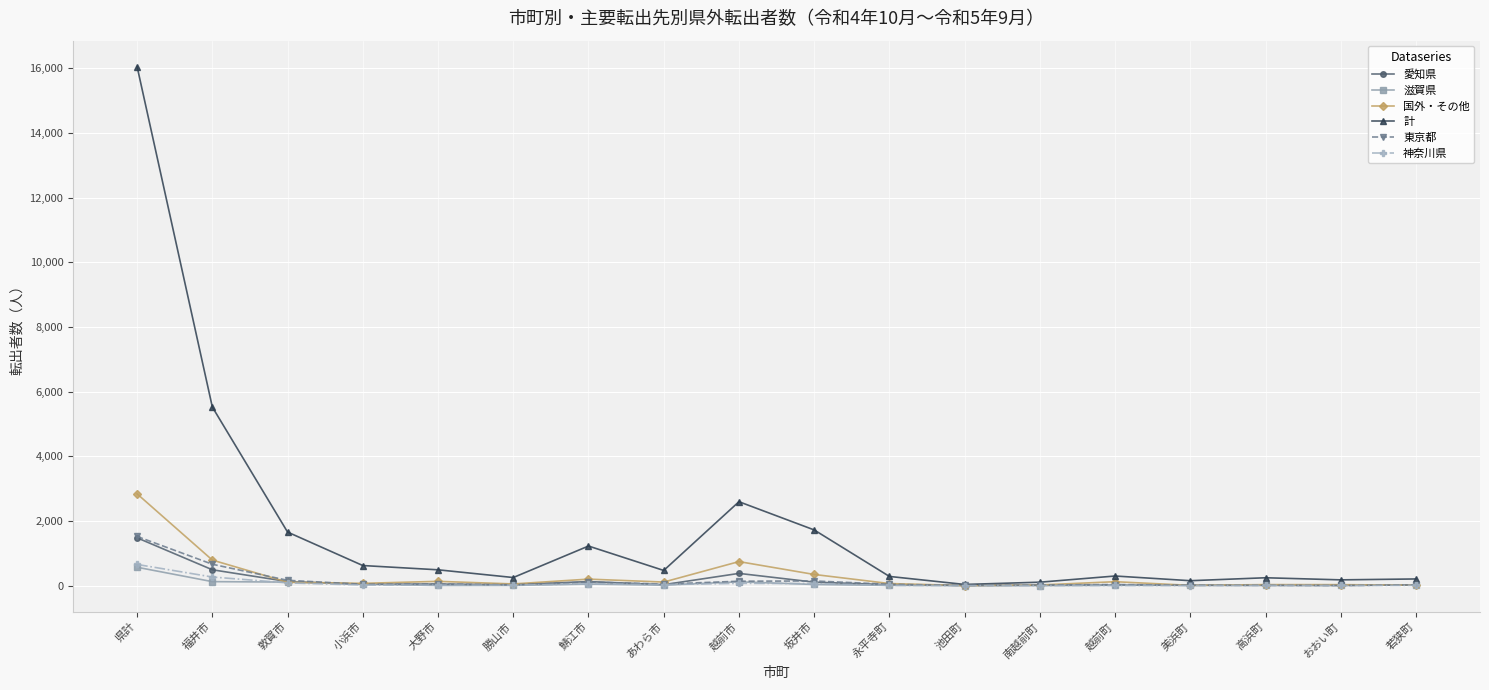

What is the label of the 7th point from the left?

鯖江市